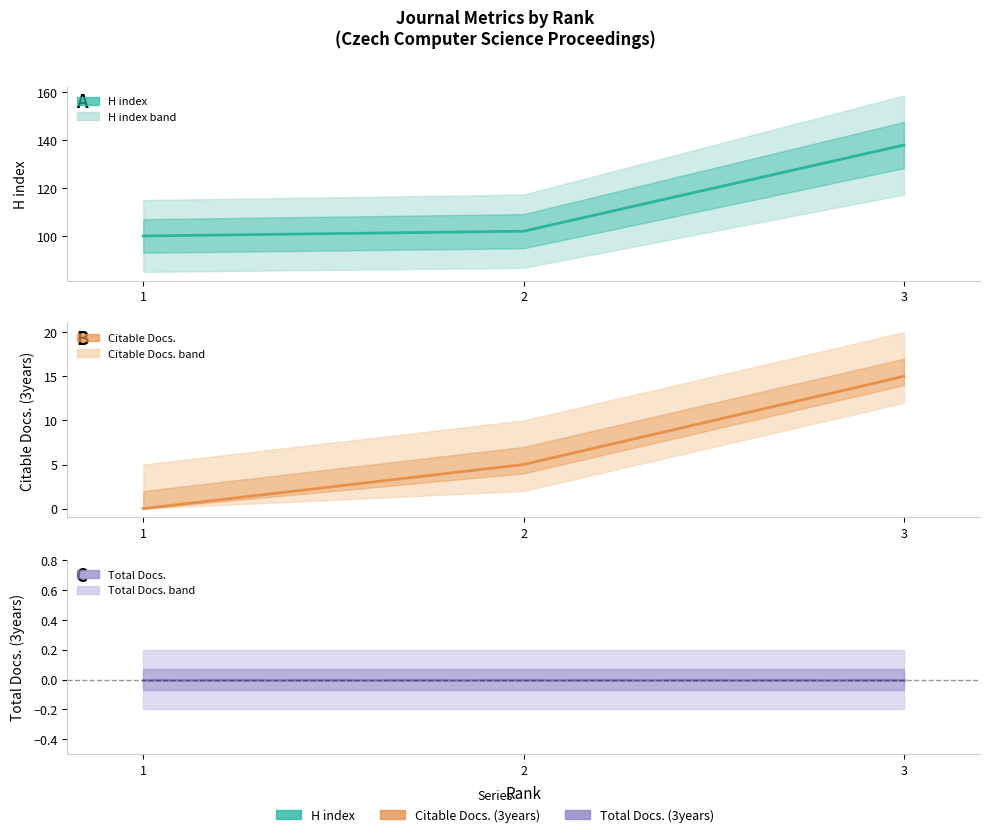

Reading left to right, transcribe all the data shown in this chart.

H index: 1=100	2=102	3=138
Citable Docs. (3years): 1=0	2=5	3=15
Total Docs. (3years): 1=0	2=0	3=0